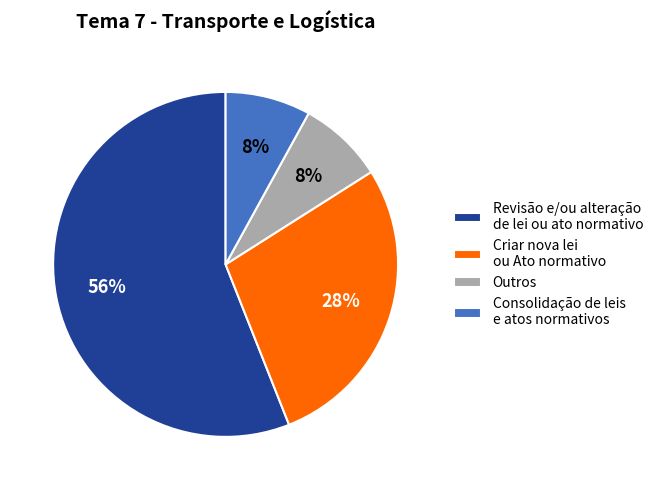

Do Consolidação de leis e atos normativos and Outros together represent more than half of the pie?

No